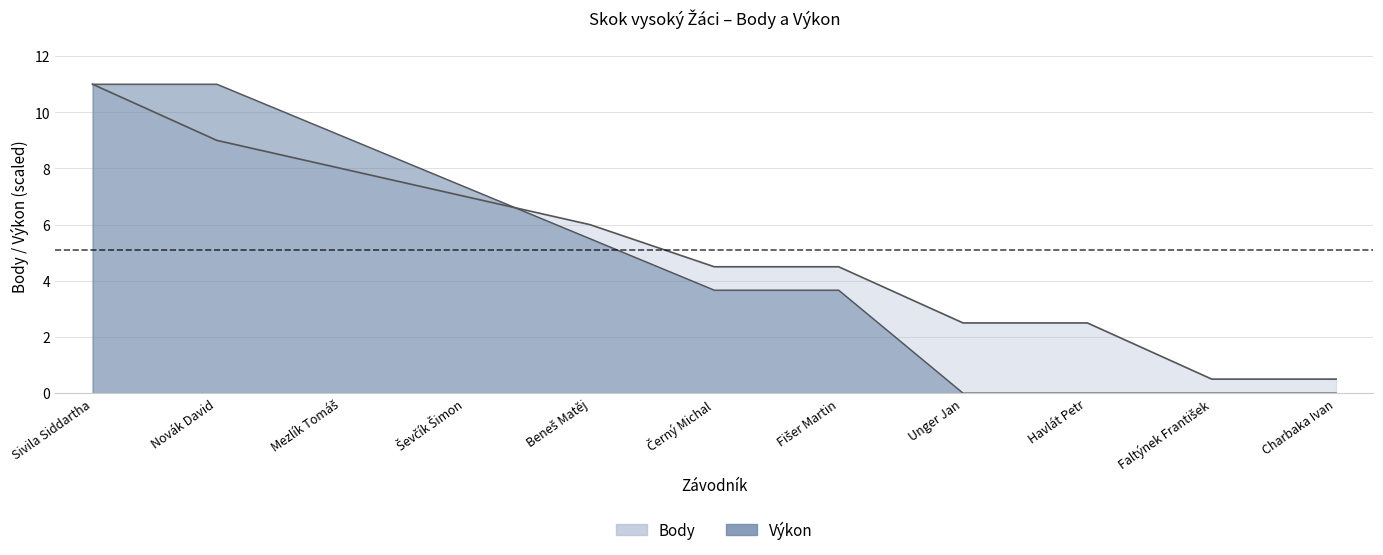

Does the chart have visible grid lines?

Yes